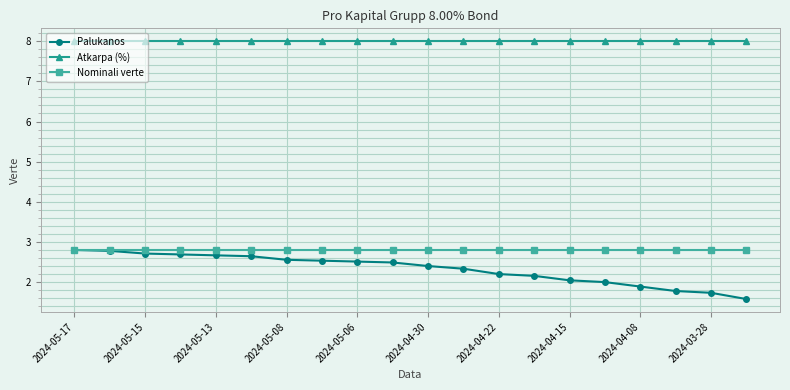

True or false: Palukanos and Atkarpa (%) cross at least once.

False